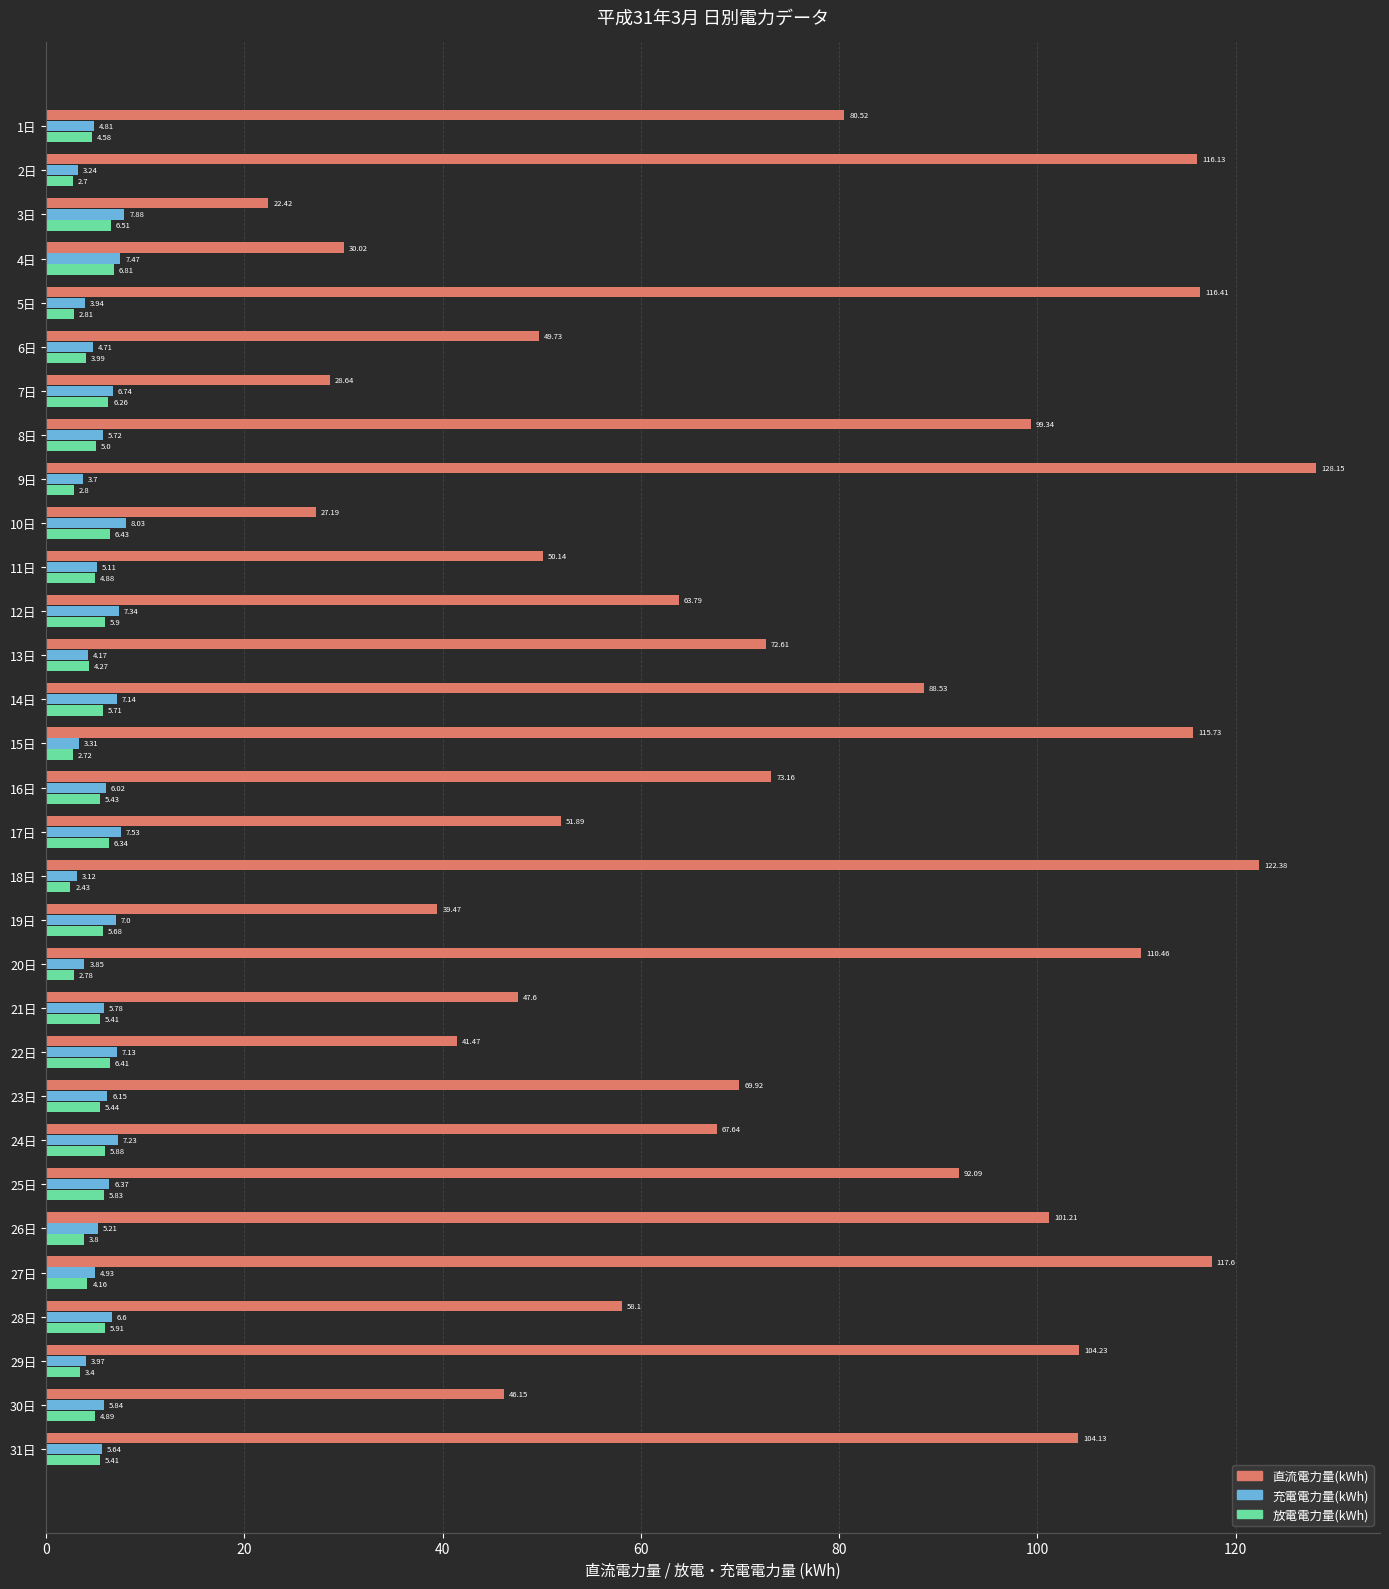

At which label is 充電電力量(kWh) closest to 5?

27日